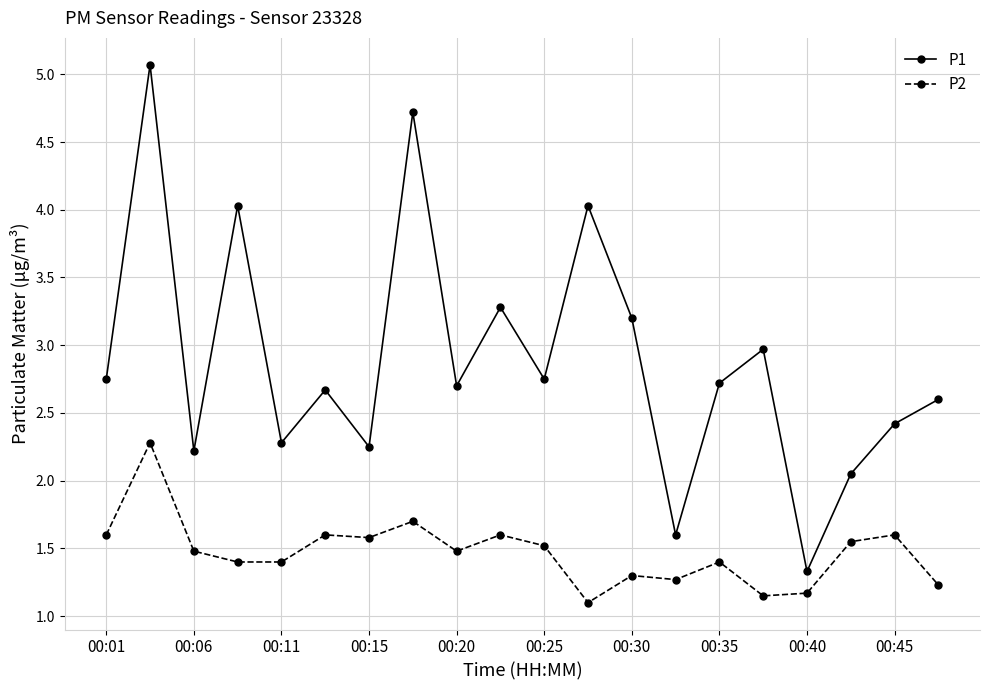

Rank the series by their average value, from highest to lowest.

P1, P2